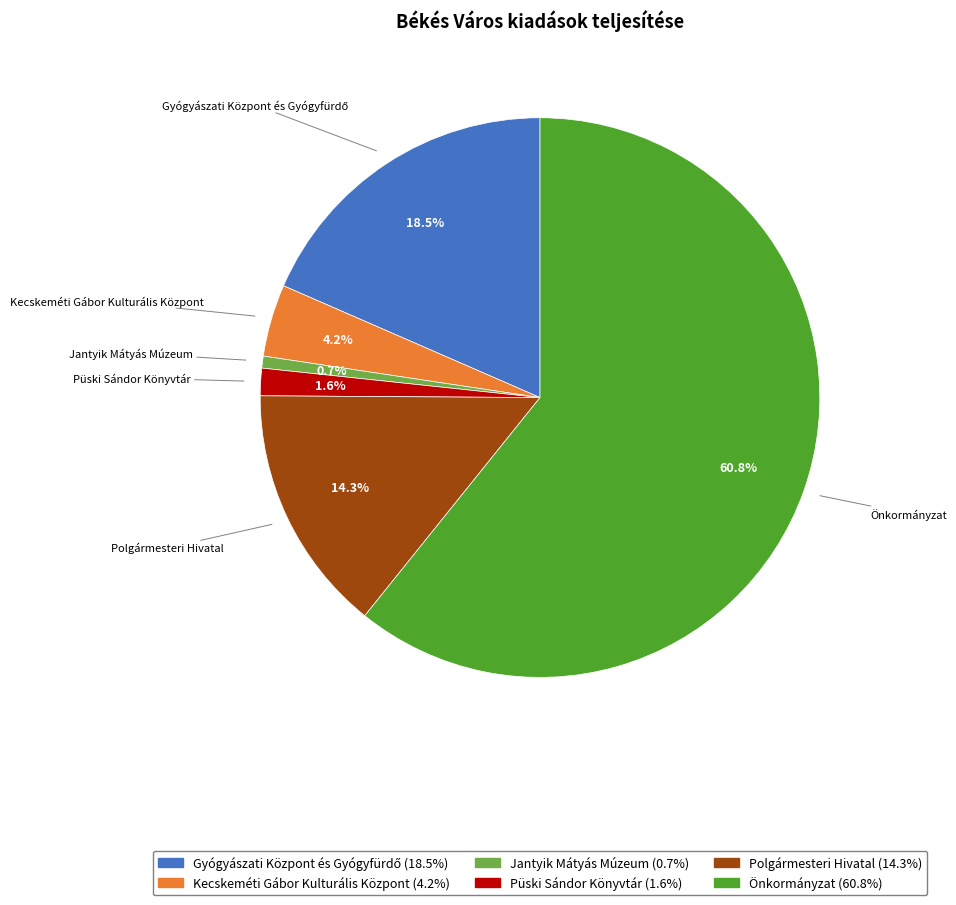

How many segments does this pie chart have?

6